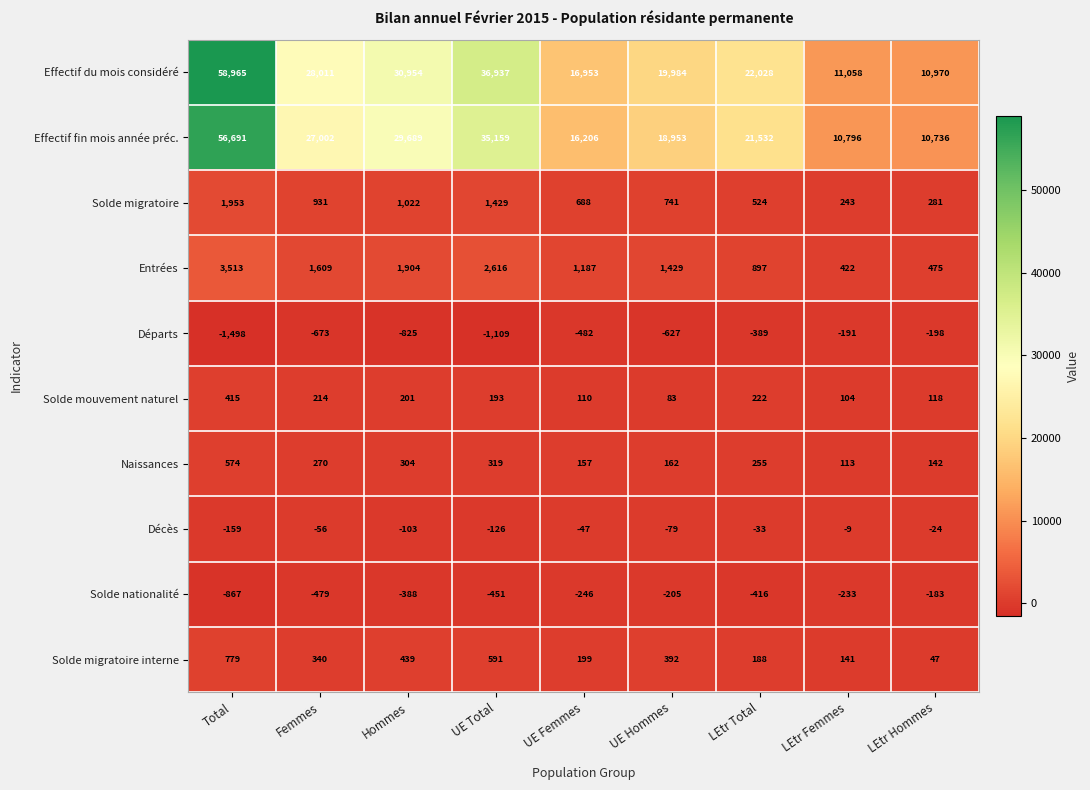

Which category has the lowest value in the Décès series?

Total